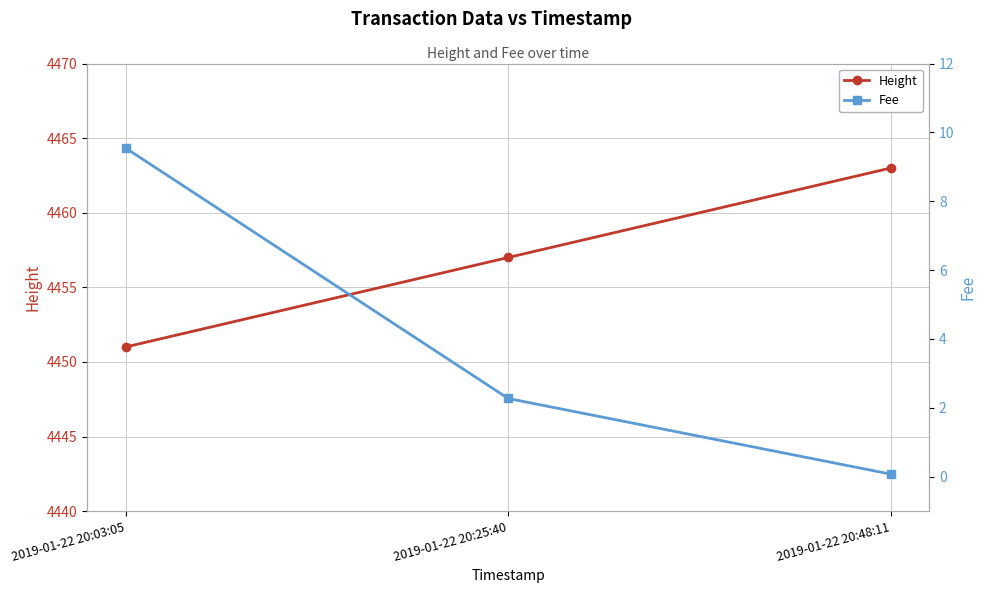

What is the value of the Height point at the 3rd from the left?

4463